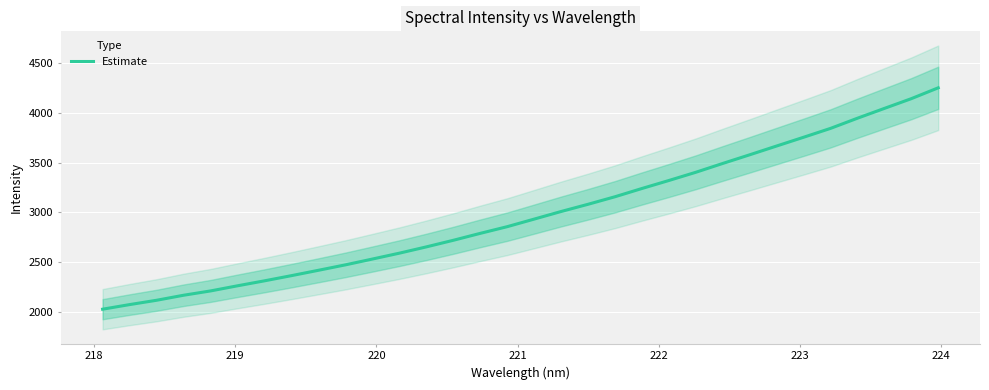

What is the maximum value for Estimate?

4251.0